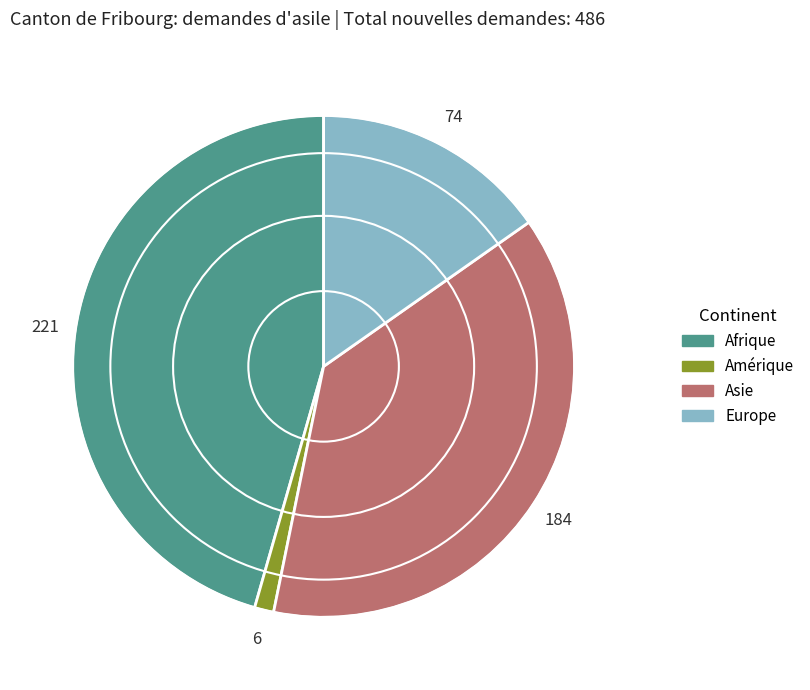

Does any single category account for the majority?

No